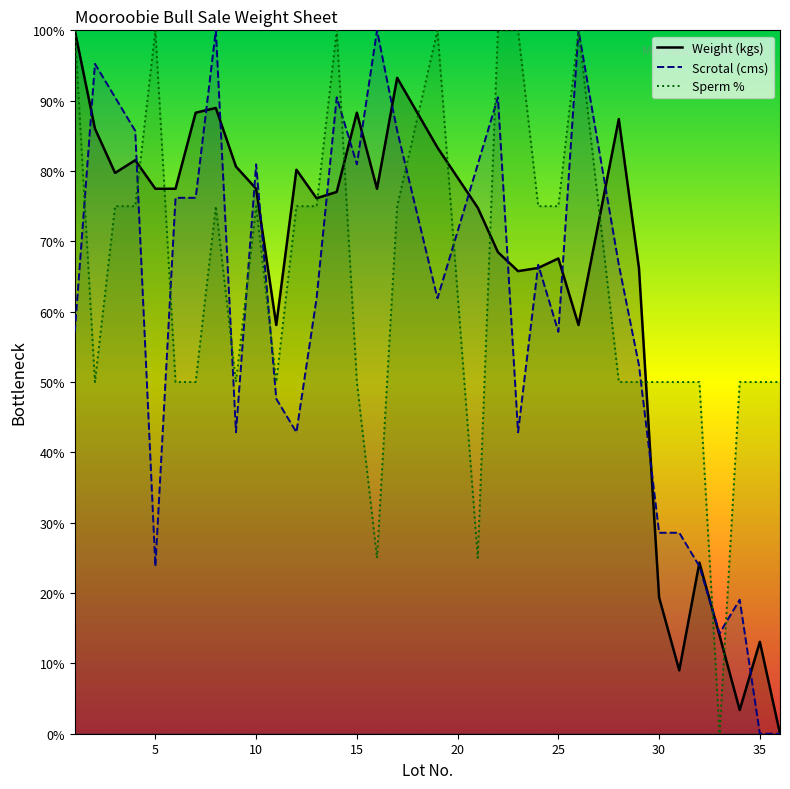

What is the greatest value displayed?

100.0